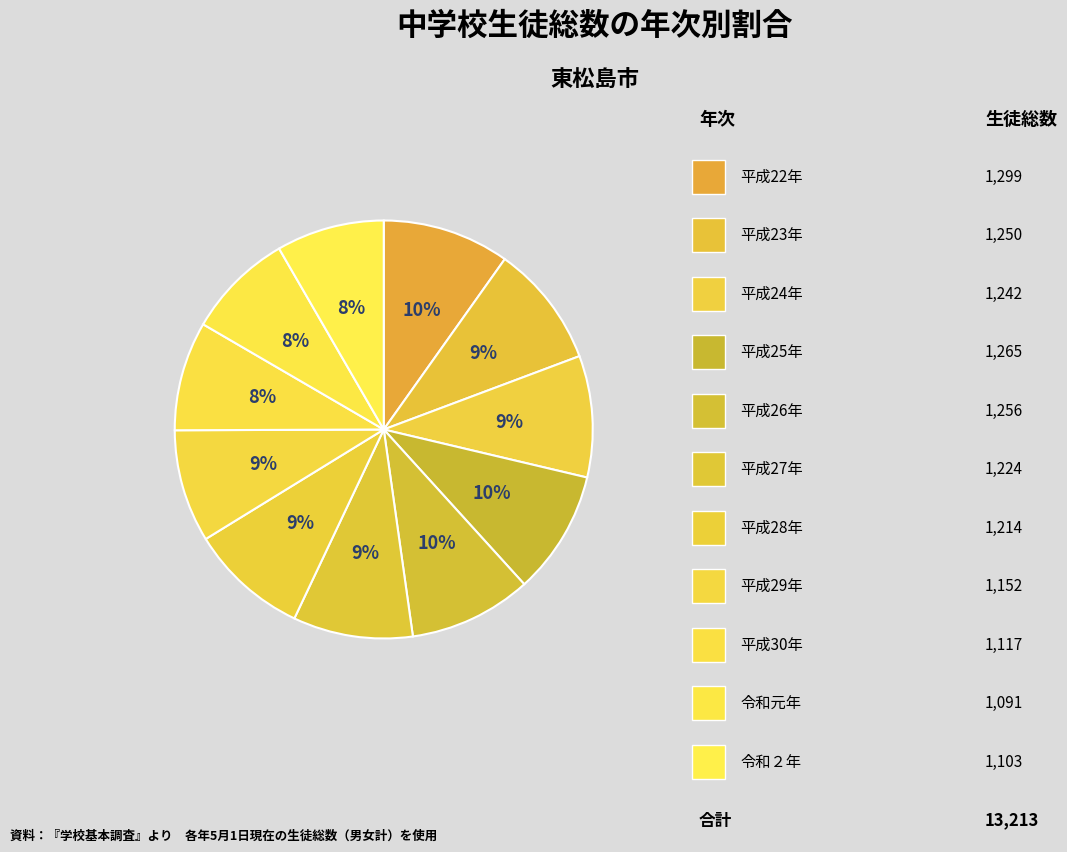

Count the number of slices in the pie.

11